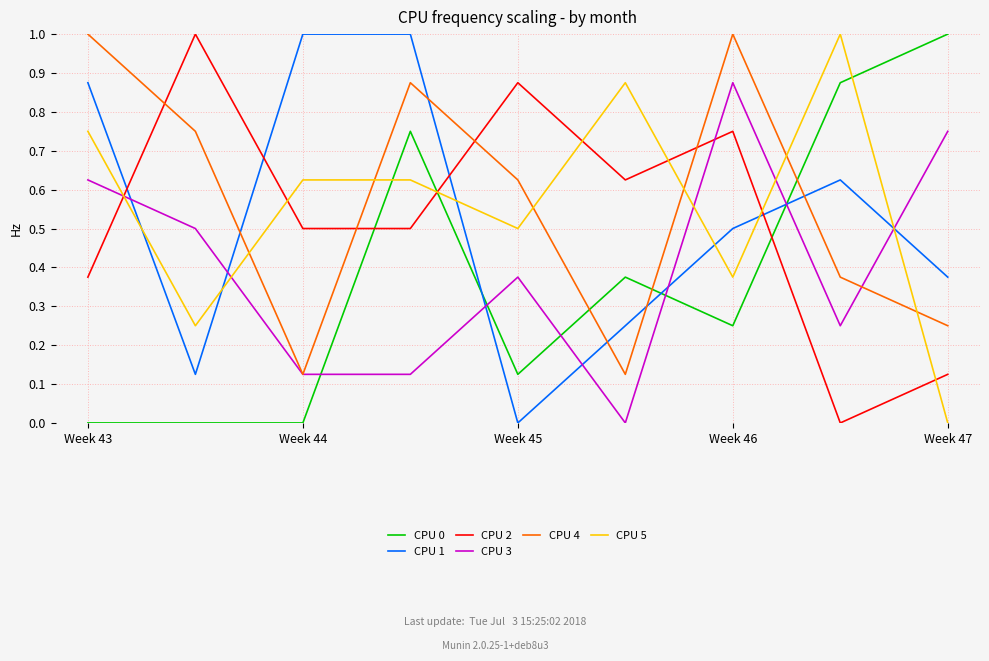

What is the maximum value shown in the chart?

1.0